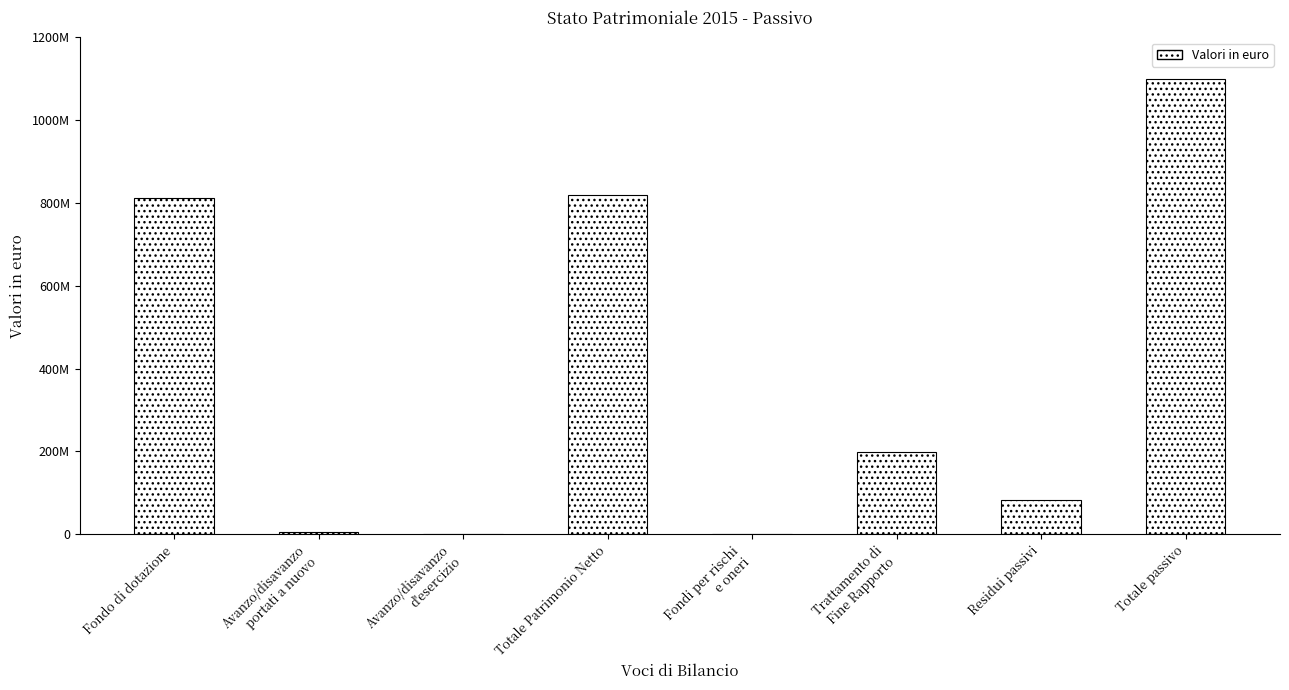

How many bars are there in total?

8